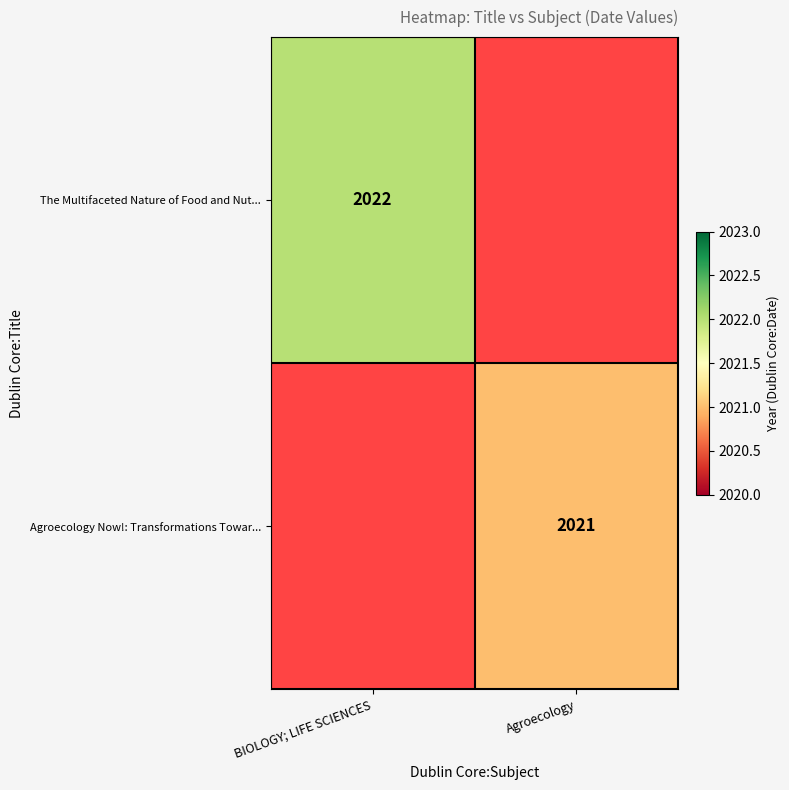

True or false: Agroecology Now!: Transformations Towar... has a value of 2948 at Agroecology.

False